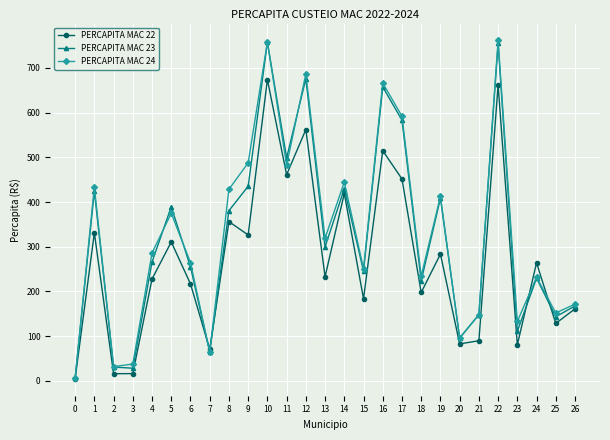

How many interior local peaks does the PERCAPITA MAC 23 series have?

9